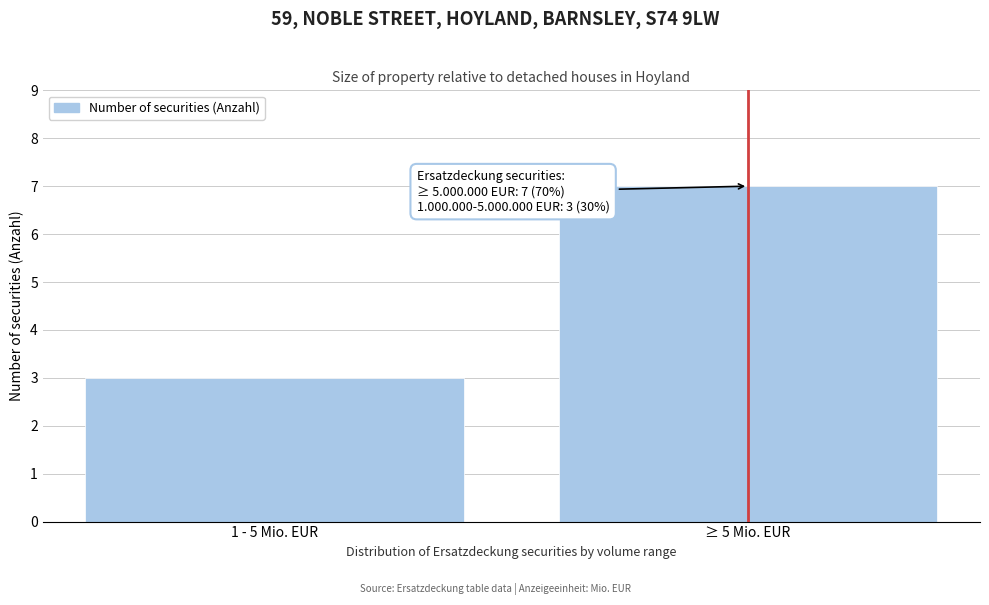

Reading right to left, what are all the values shown in this chart?

7	3